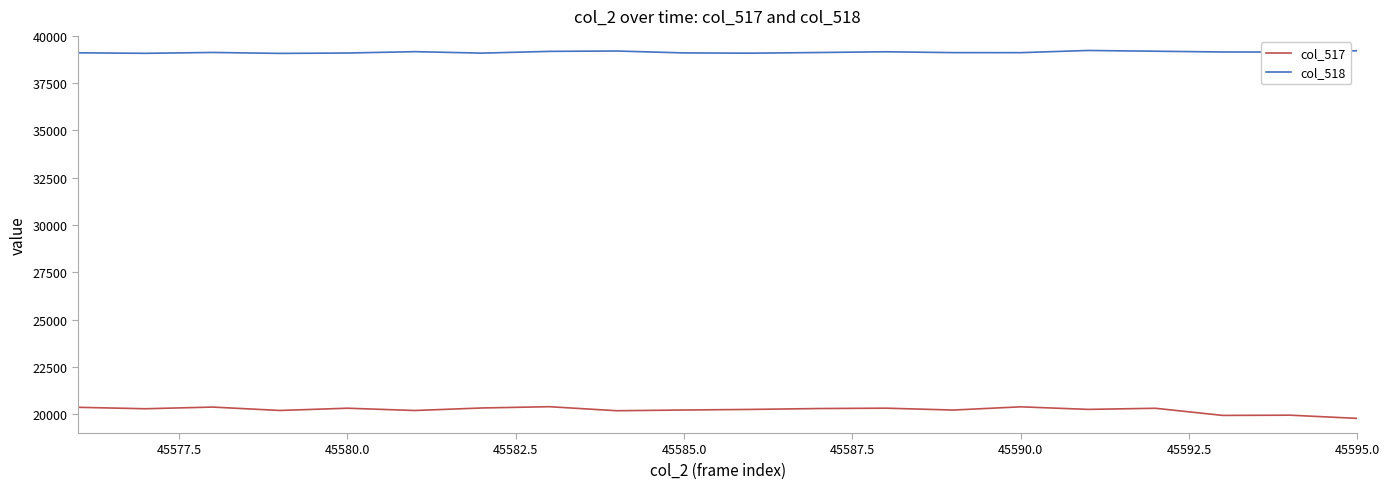

True or false: col_517 and col_518 intersect in this chart.

False